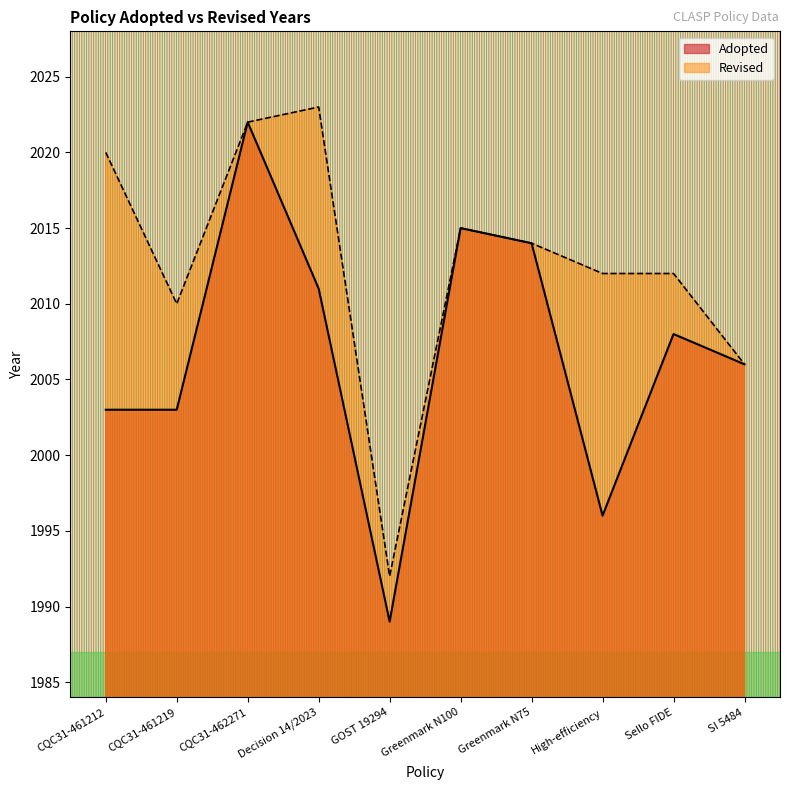

At which category does the data reach its first local peak?

CQC31-462271